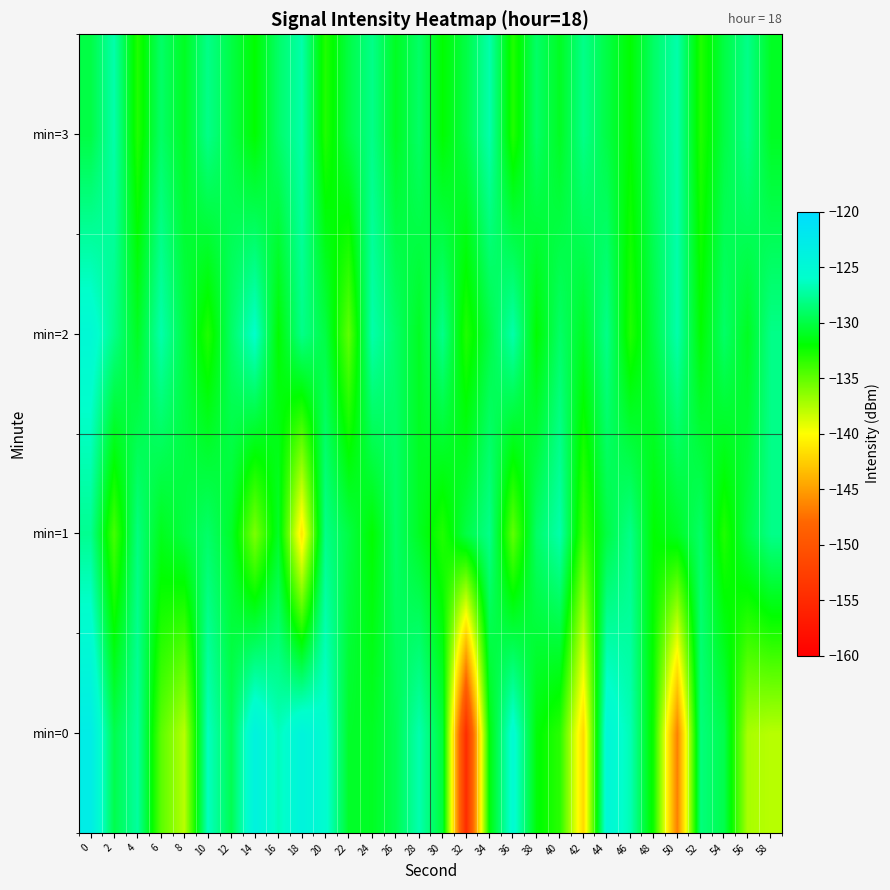

What is the spread (max minus min) of values at 18?

17.1